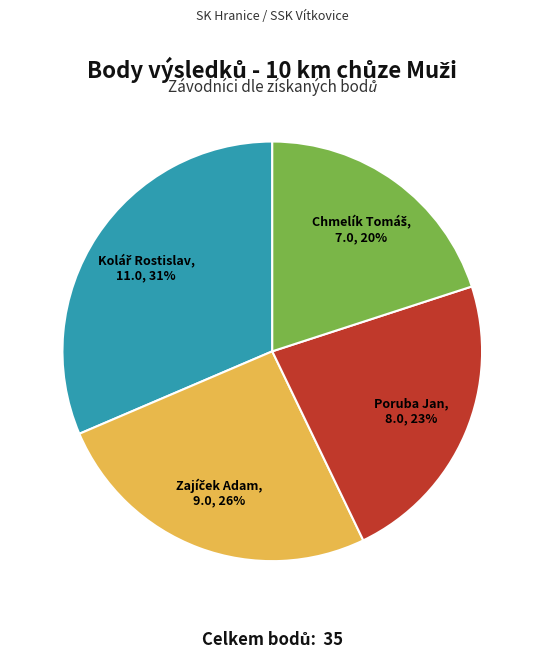

To the nearest percent, what portion does Poruba Jan represent?

23%